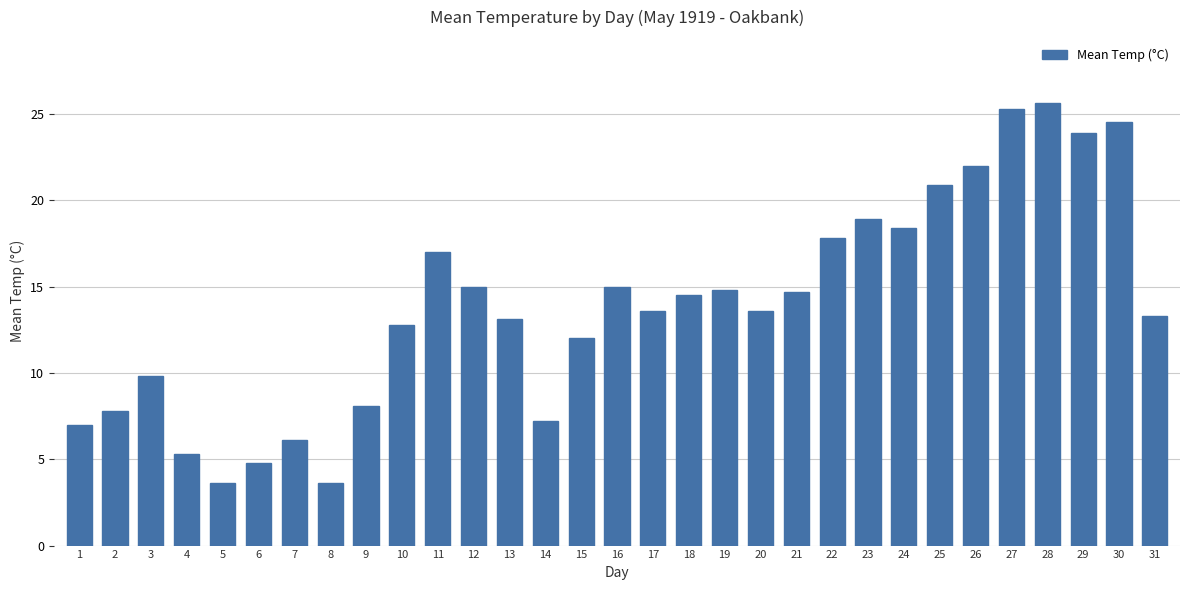

What is the difference between the values at 22 and 1?

10.8